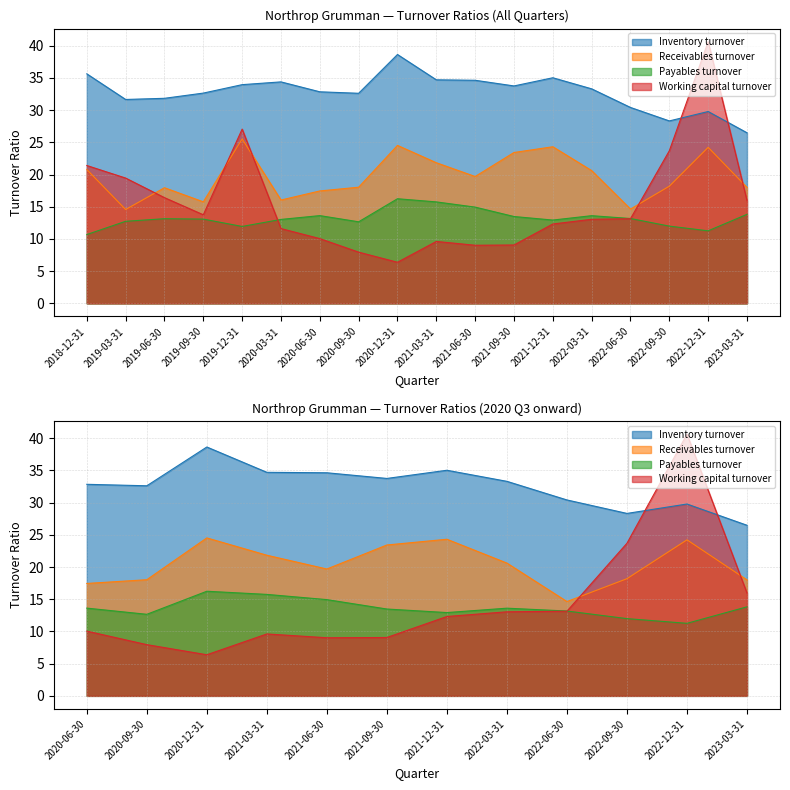

List the series in order of their peak value, highest first.

Working capital turnover, Inventory turnover, Receivables turnover, Payables turnover